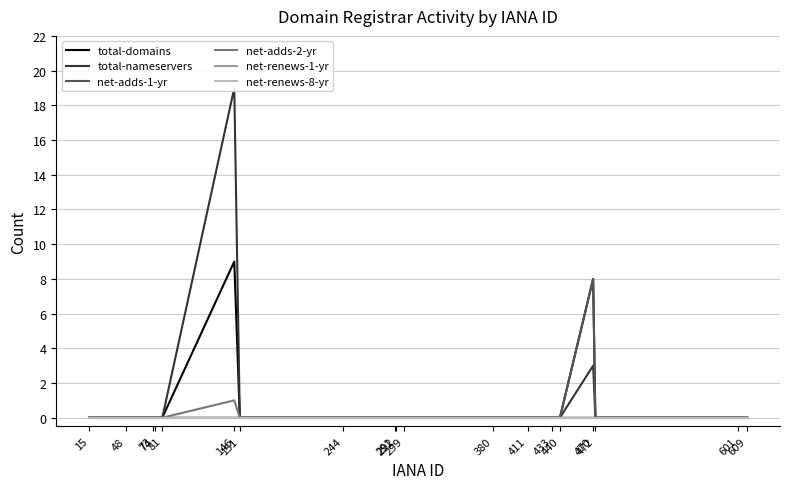

What is the difference between the maximum and minimum values in the total-nameservers series?

19